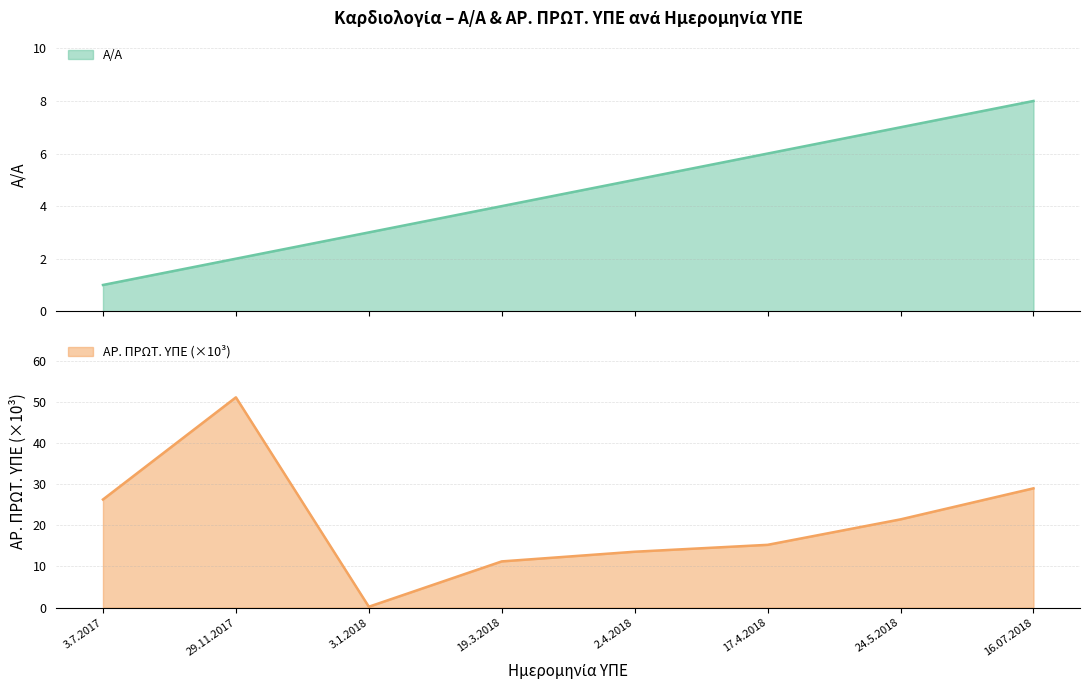

What is the label of the 4th point from the right?

2.4.2018